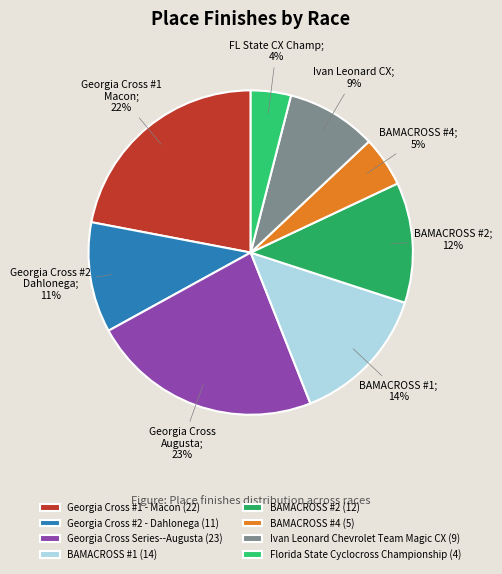

Does BAMACROSS #2 account for over 50% of the chart?

No